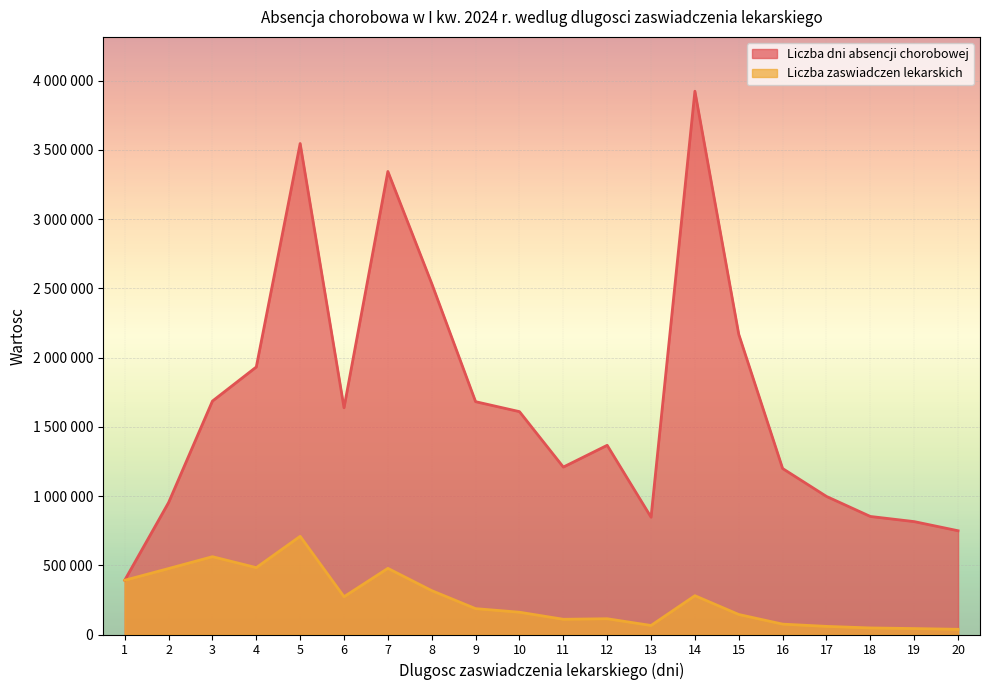

What is the value of the Liczba dni absencji chorobowej point at the 5th from the left?

3546550